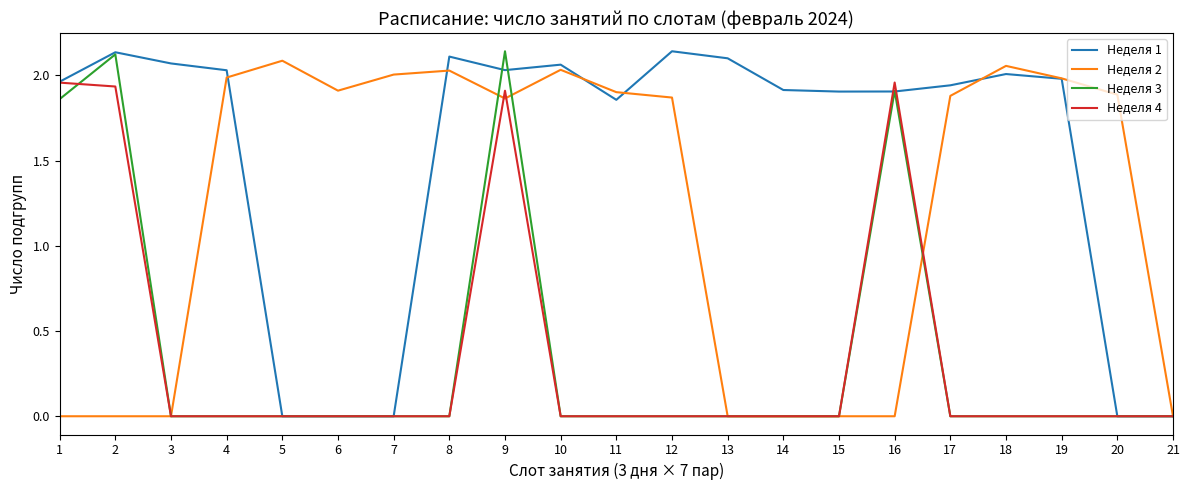

True or false: Неделя 4 has a value of -0.8 at 12.

False